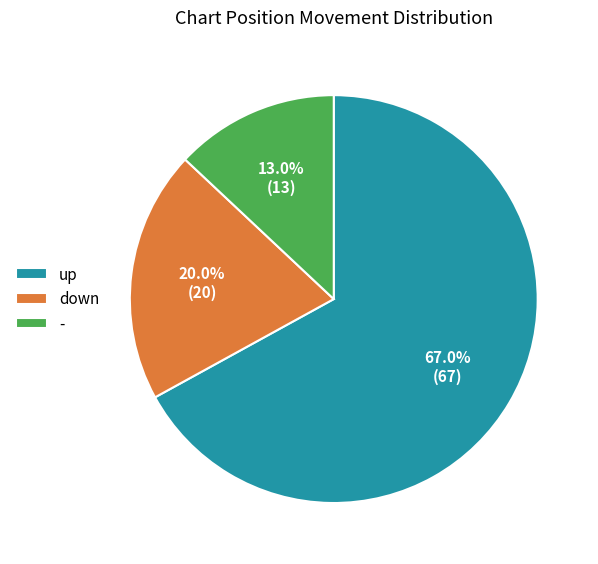

Which has a higher value, up or down?

up